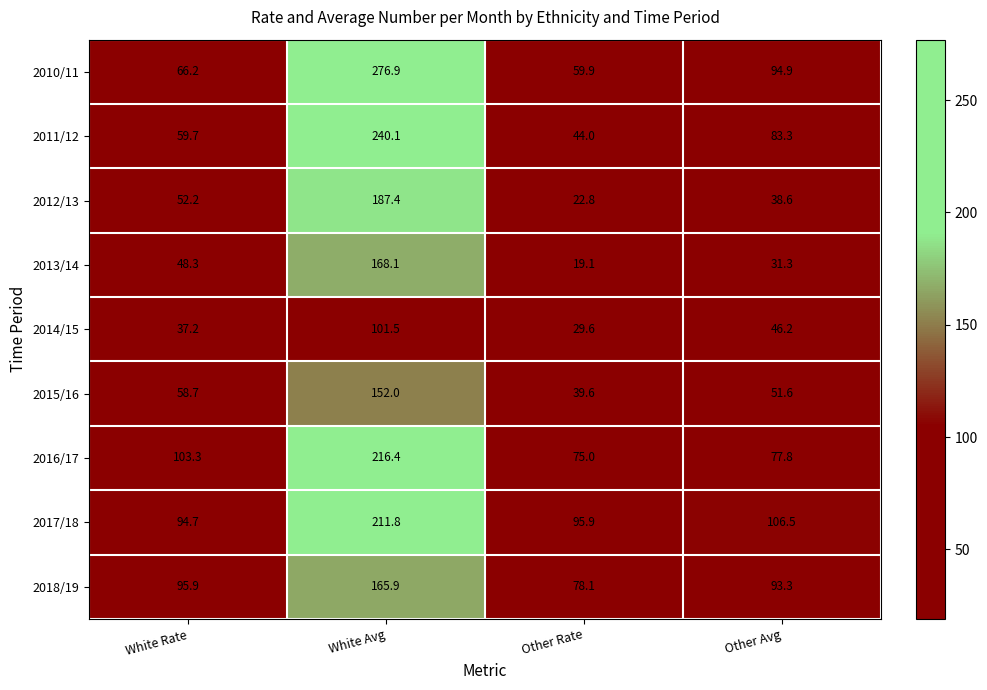

Which series has the widest spread of values?

2010/11